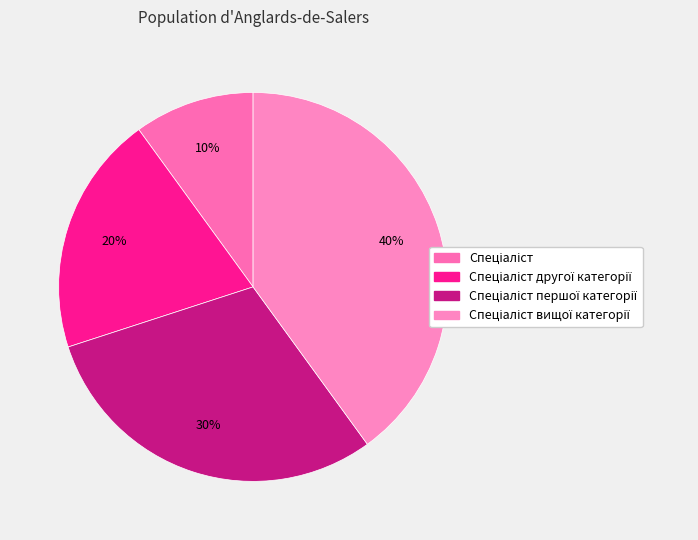

Count the number of slices in the pie.

4